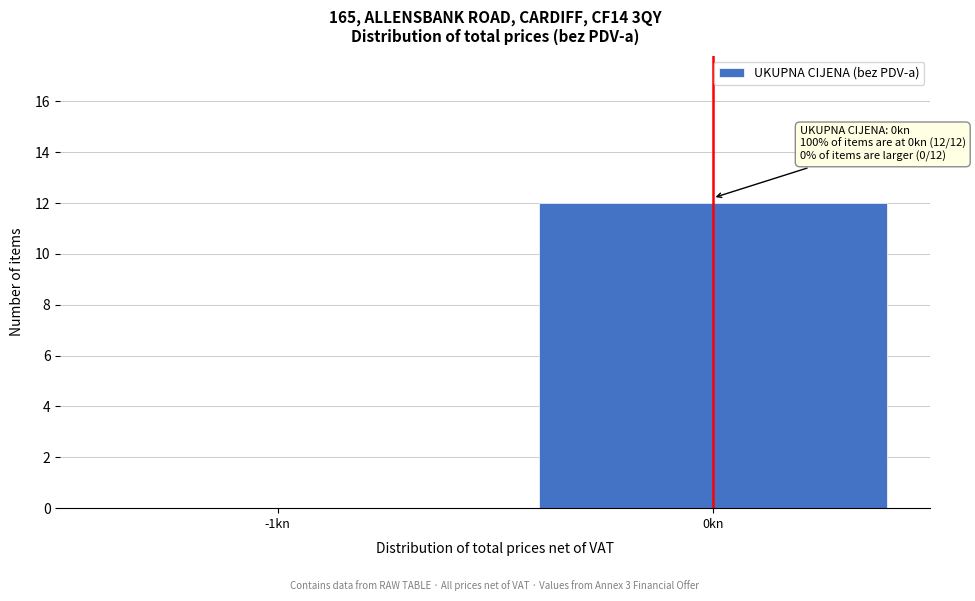

Reading left to right, list all the values displayed in this chart.

-1kn=0	0kn=12